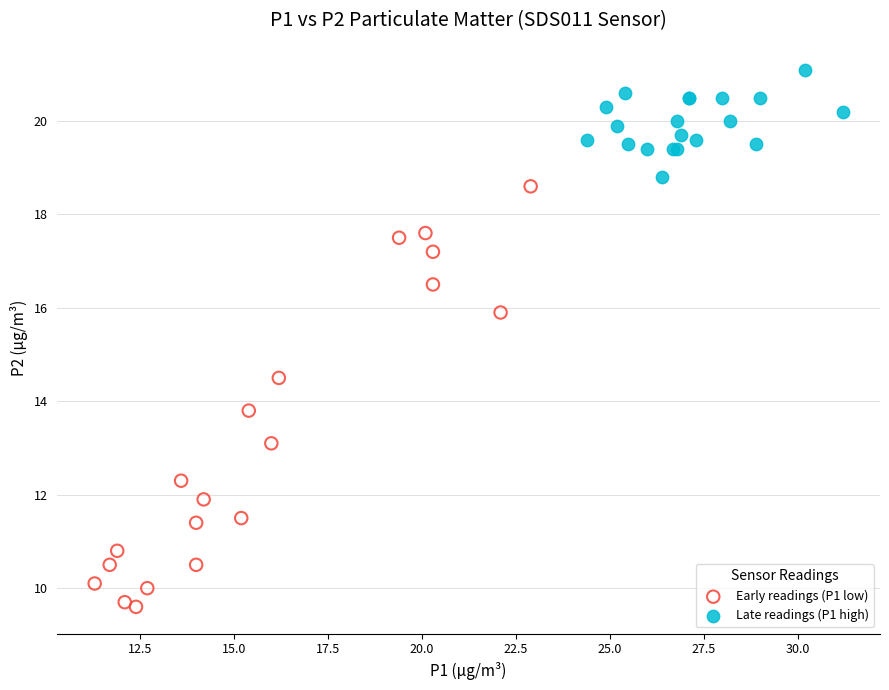

Which series contains the lowest Y value?

Early readings (P1 low)